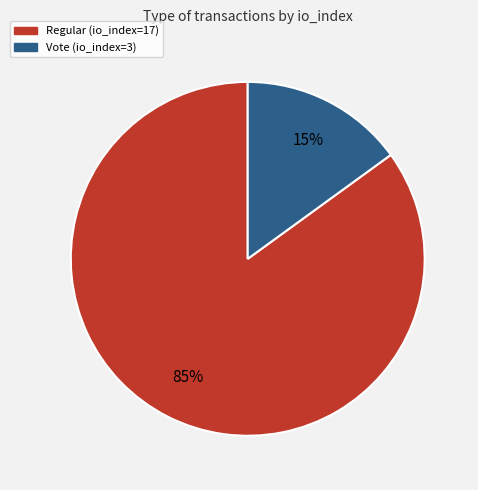

The Vote (io_index=3) slice represents 20% of the pie. True or false?

False